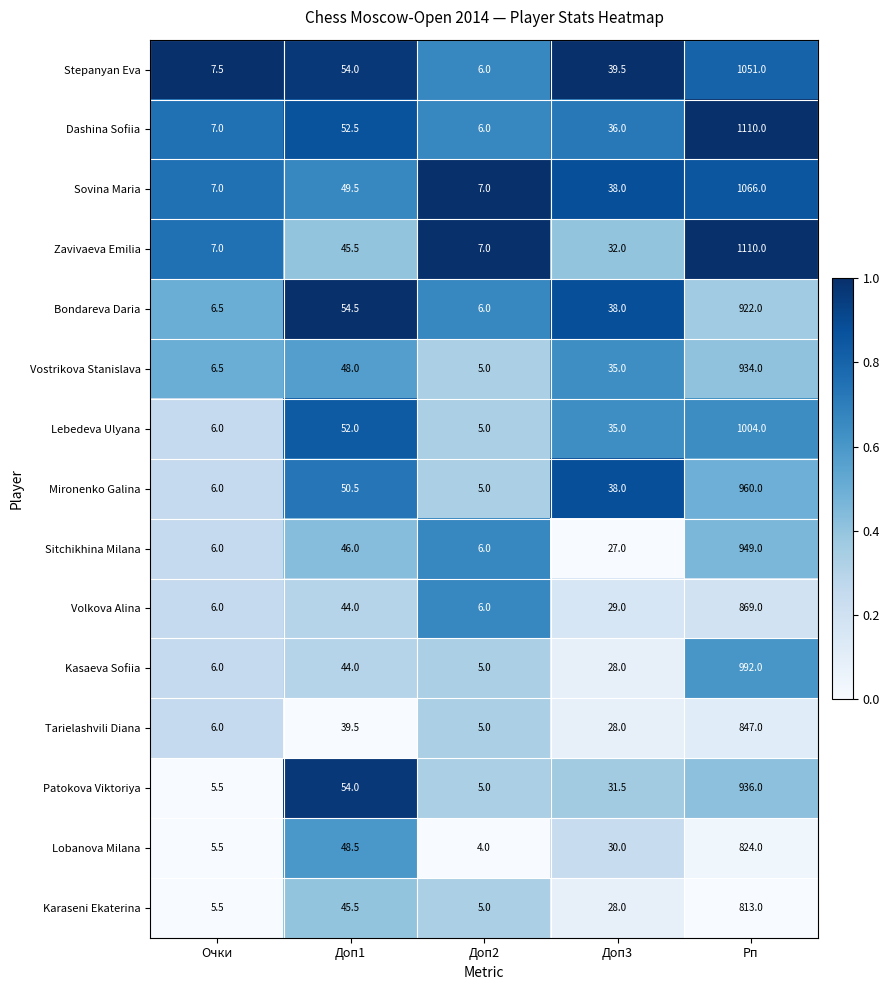

Which label corresponds to the smallest value in the chart?

Доп2